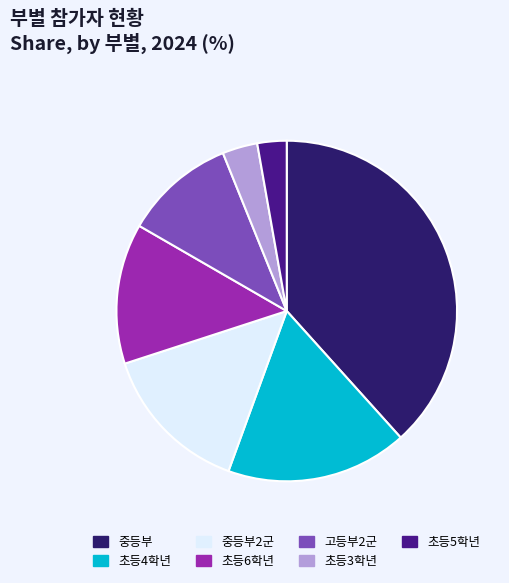

The 중등부 slice represents 38% of the pie. True or false?

True